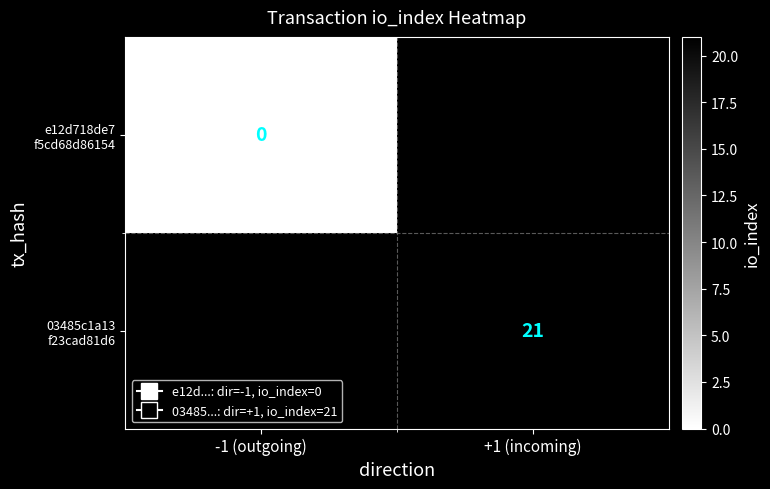

How many categories are shown in the chart?

2